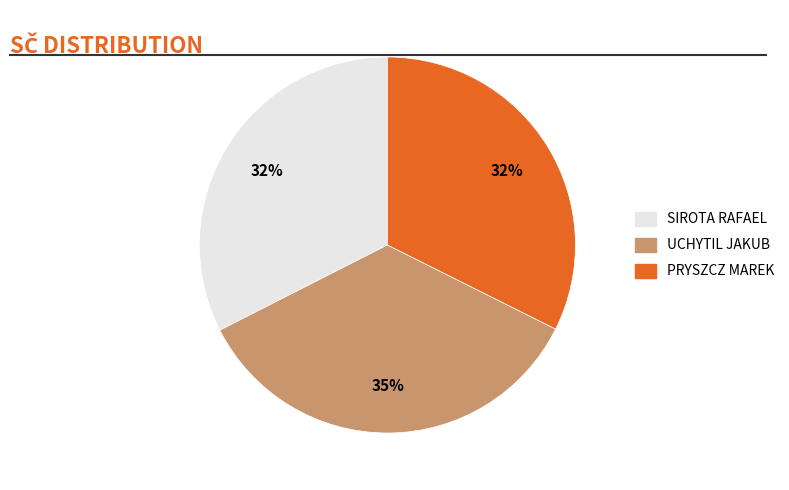

Is there a majority slice in this chart?

No